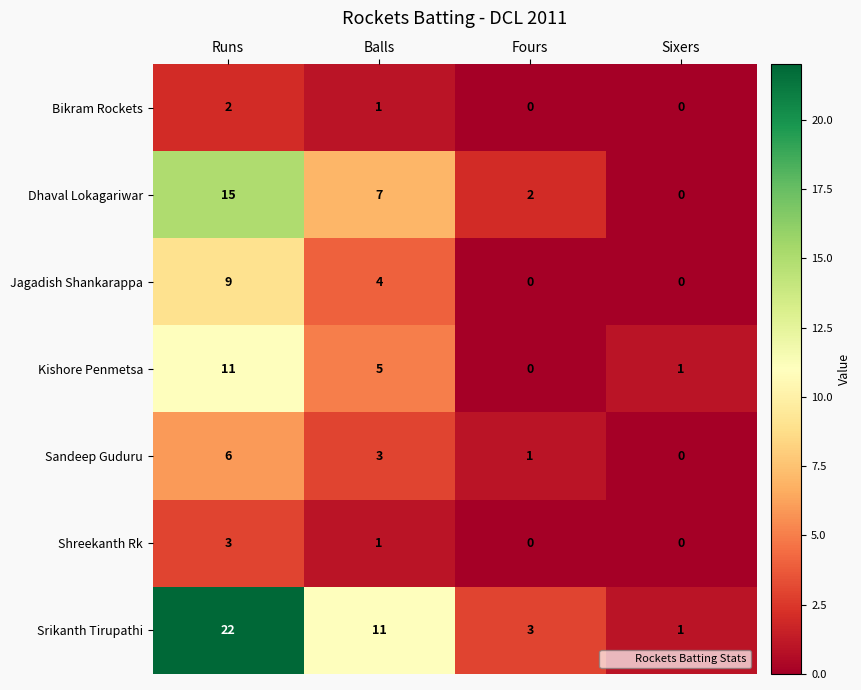

How many values in the Sandeep Guduru series are below 3?

2